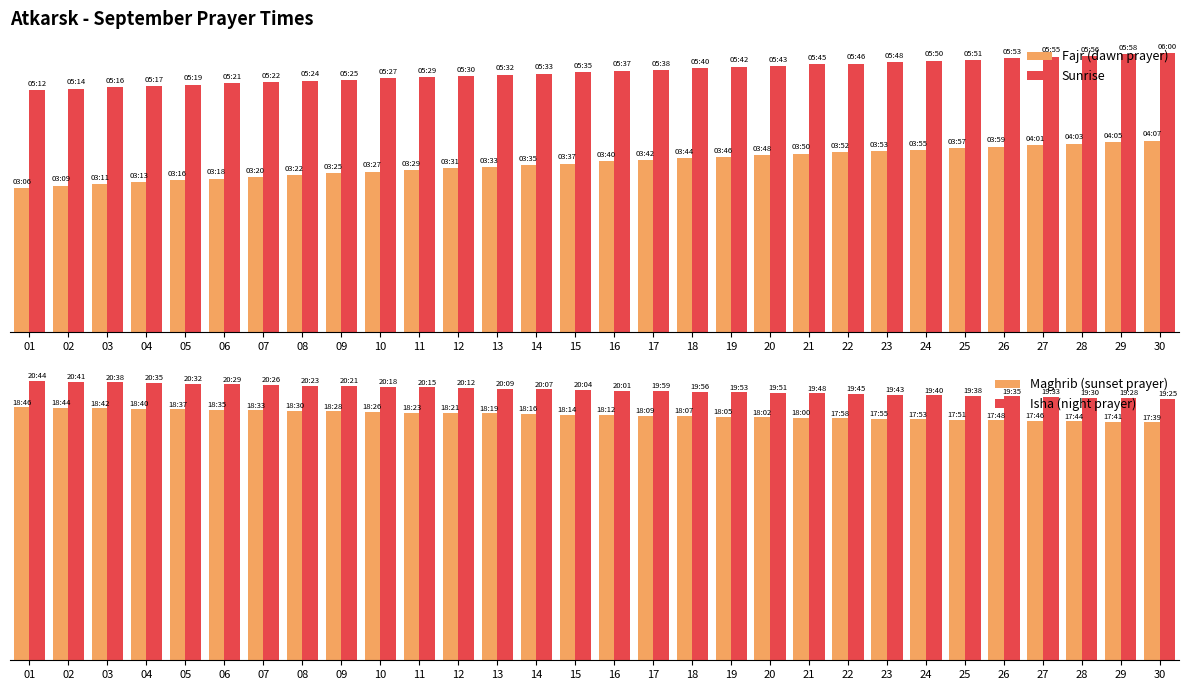

The Isha (night prayer) series shows 12.6 at 17. True or false?

False